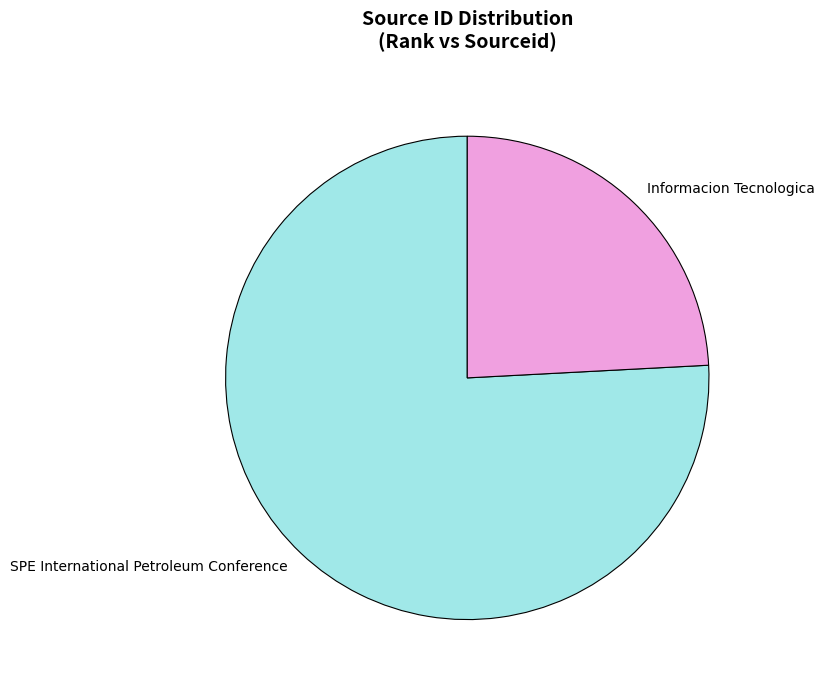

Approximately how many times larger is the value at Informacion Tecnologica compared to SPE International Petroleum Conference?

0.3